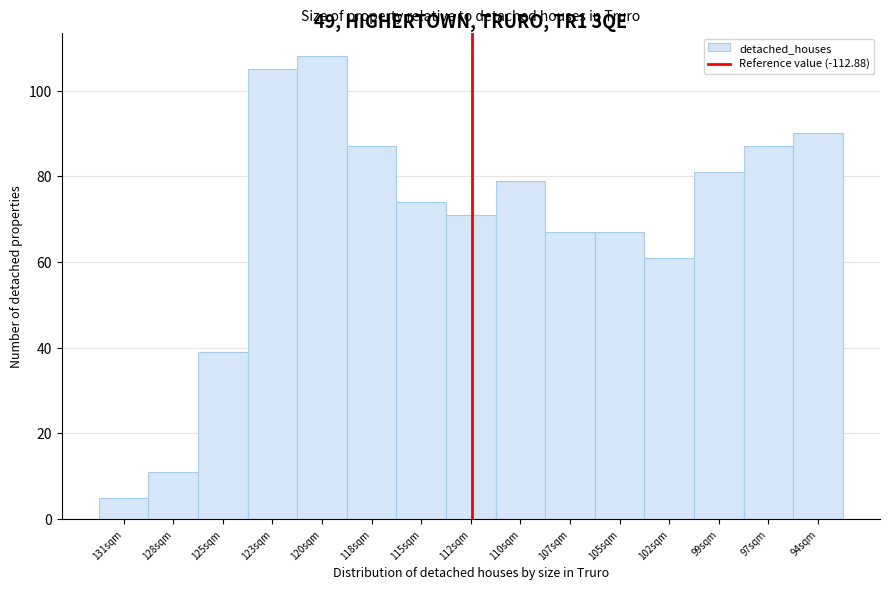

Reading left to right, extract all data points from this chart.

5	11	39	105	108	87	74	71	79	67	67	61	81	87	90